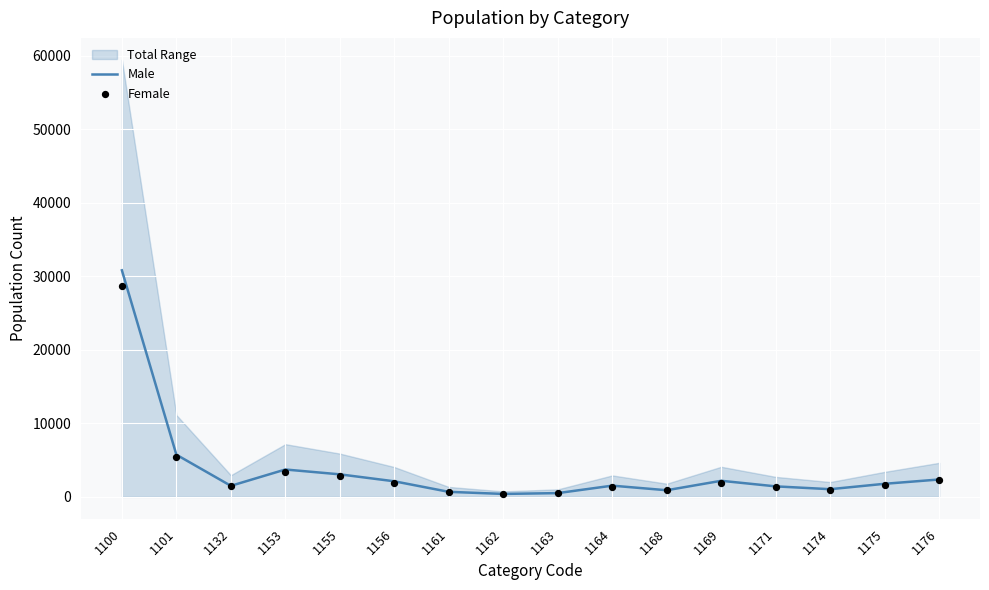

Which series reaches the minimum Y coordinate?

Female